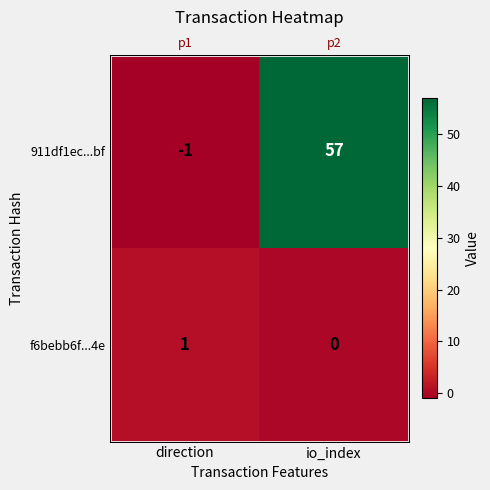

What is the minimum value shown in the chart?

-1